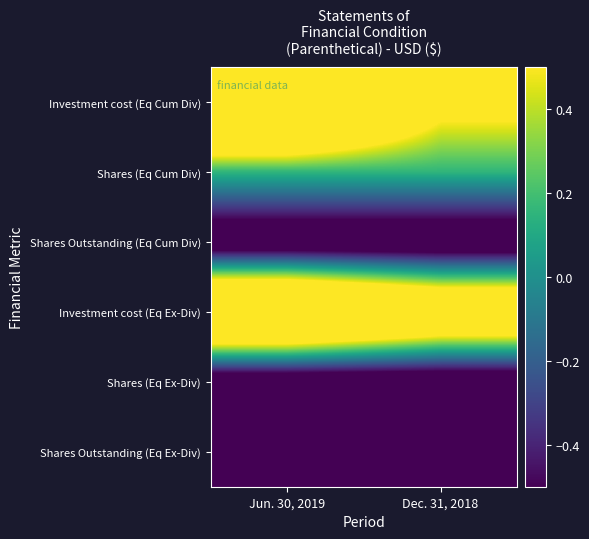

How many series are shown in this chart?

6